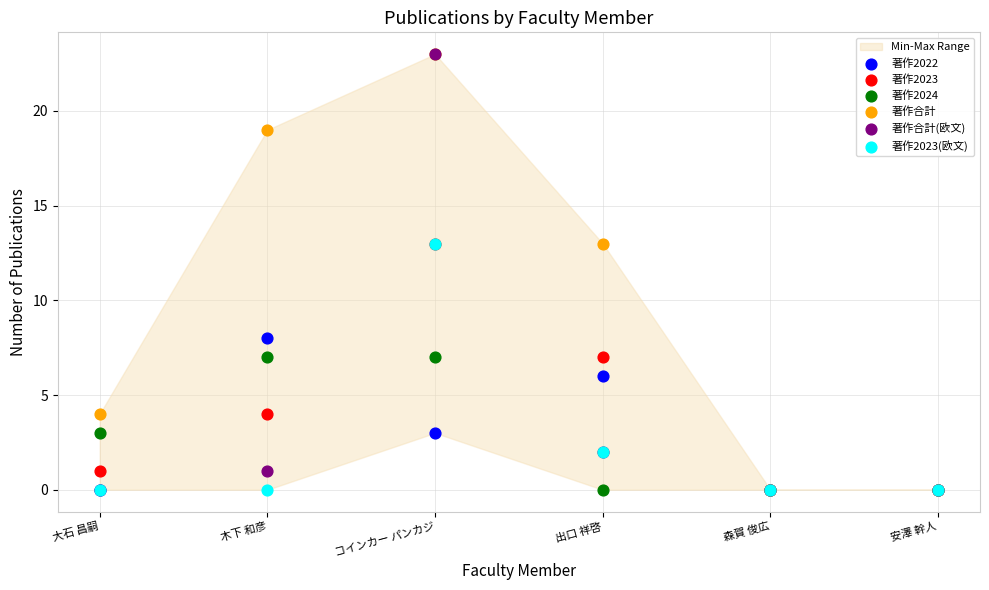

Which series reaches the minimum Y coordinate?

著作2022